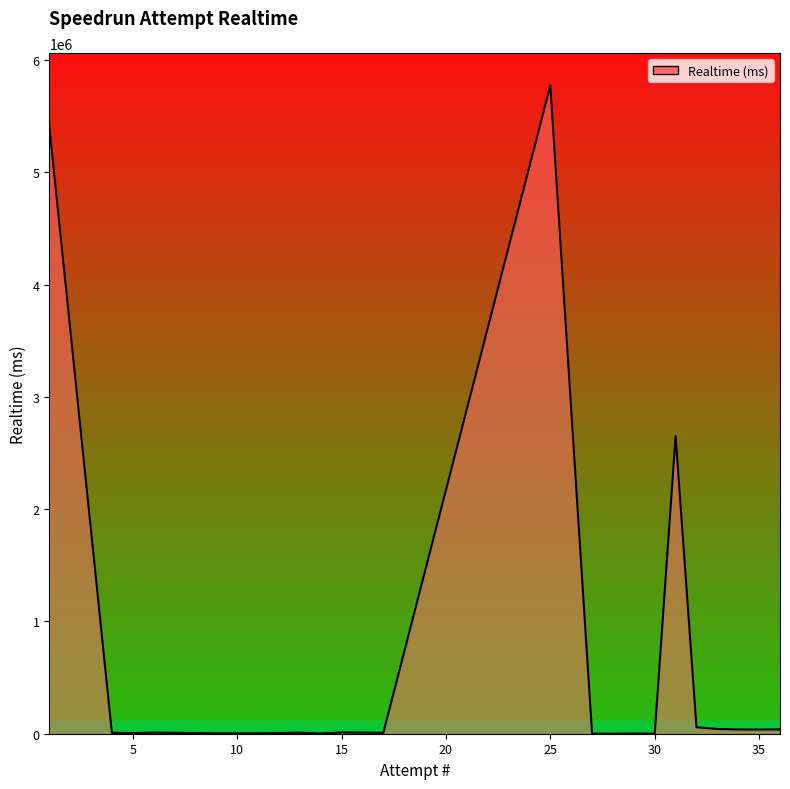

What is the difference between the maximum and minimum values?

5773735